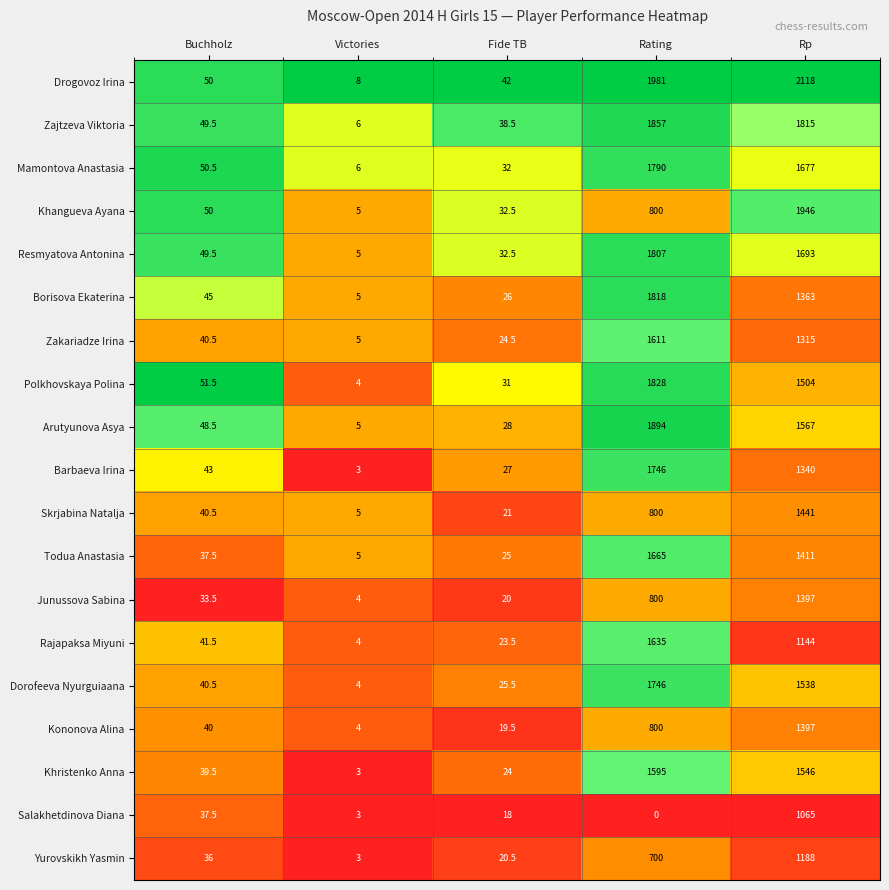

At which label does Mamontova Anastasia reach its minimum?

Victories